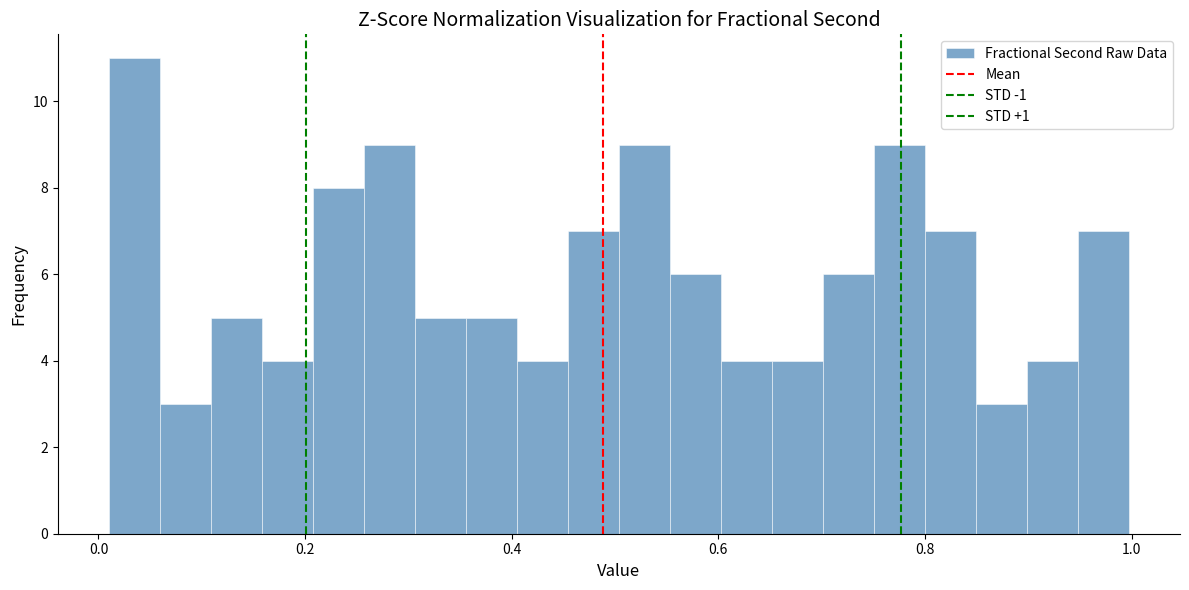

Read against the x-axis, roughly where is the centre of the tallest bar?

0.04